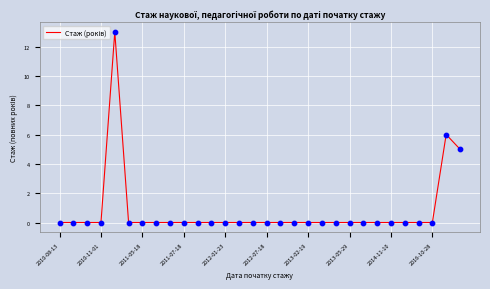

What is the difference between the maximum and minimum values?

13